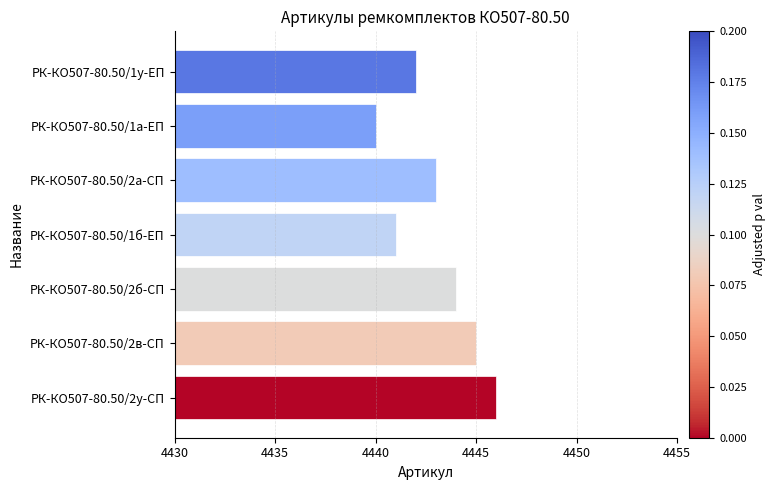

Between РК-КО507-80.50/1у-ЕП and РК-КО507-80.50/2у-СП, which is larger?

РК-КО507-80.50/2у-СП